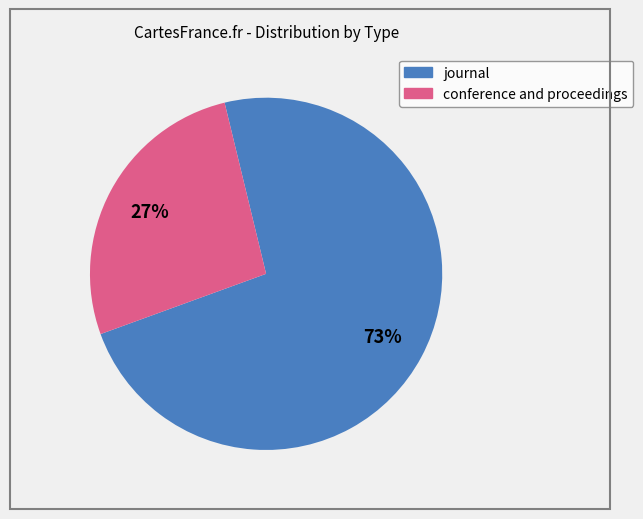

Approximately how many times larger is the value at journal compared to conference and proceedings?

2.7